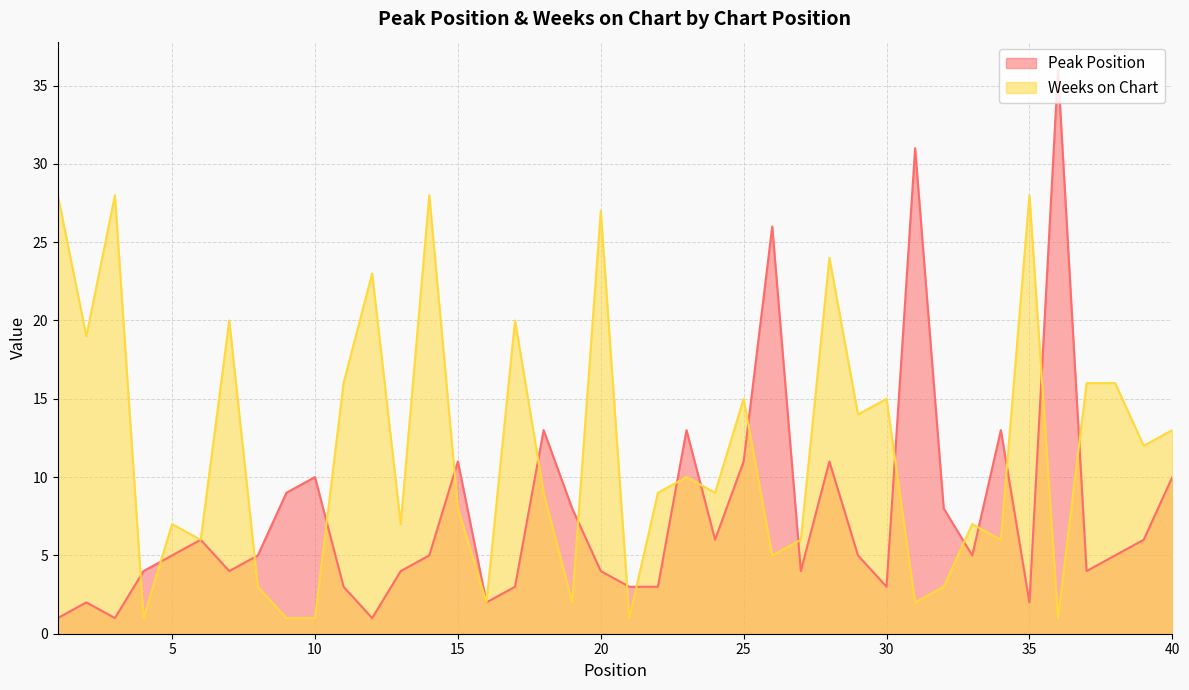

Rank the series at 16 from highest to lowest value.

Peak Position, Weeks on Chart